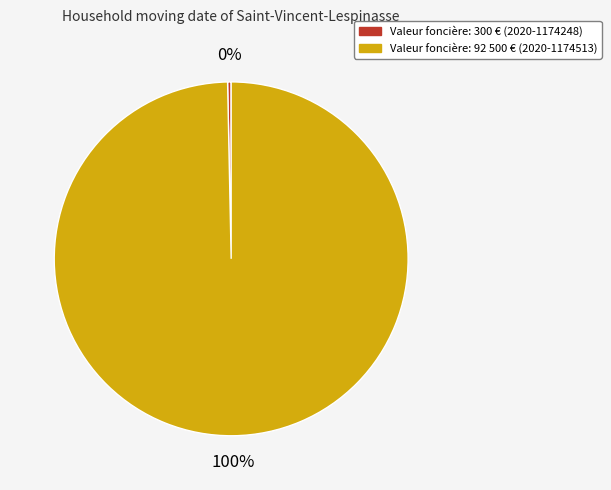

Is there a majority slice in this chart?

Yes